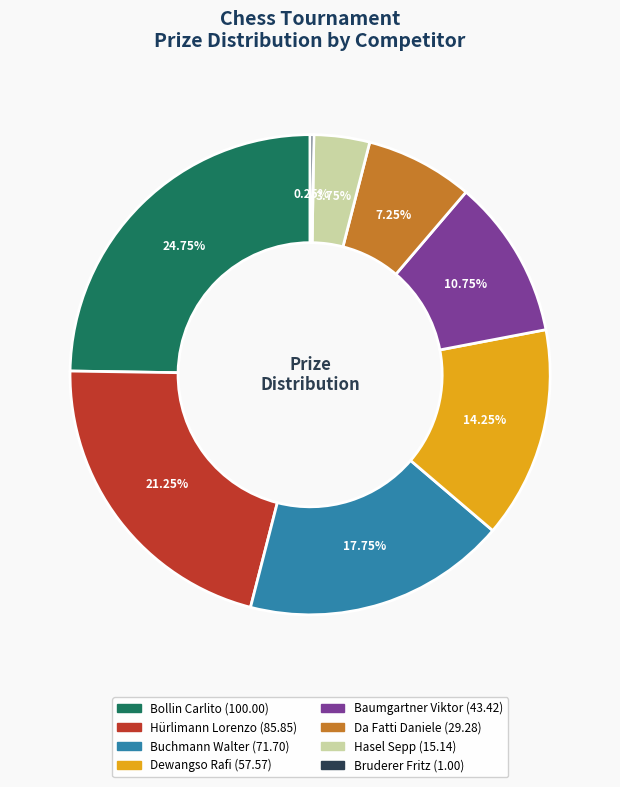

Which has a higher value, Bollin Carlito or Buchmann Walter?

Bollin Carlito